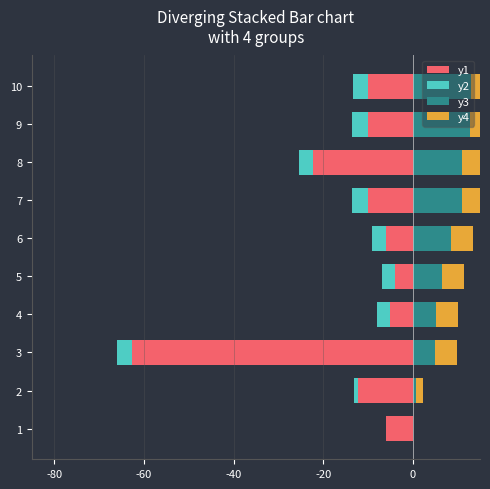

What is the minimum value shown in the chart?

-62.6